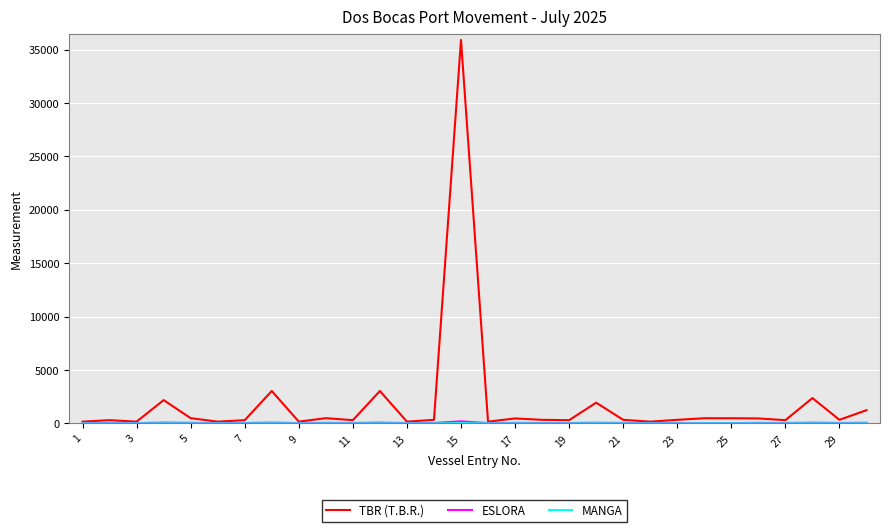

Which series has the largest total across all categories?

TBR (T.B.R.)